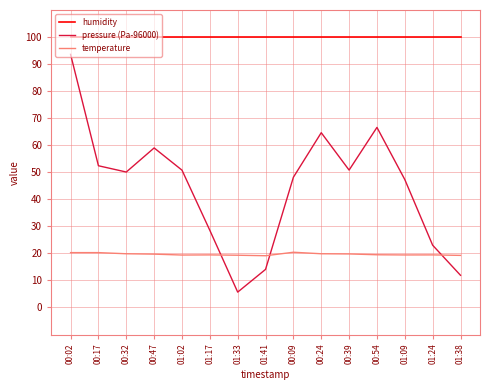

What are all the series names shown in the legend?

humidity, pressure (Pa-96000), temperature